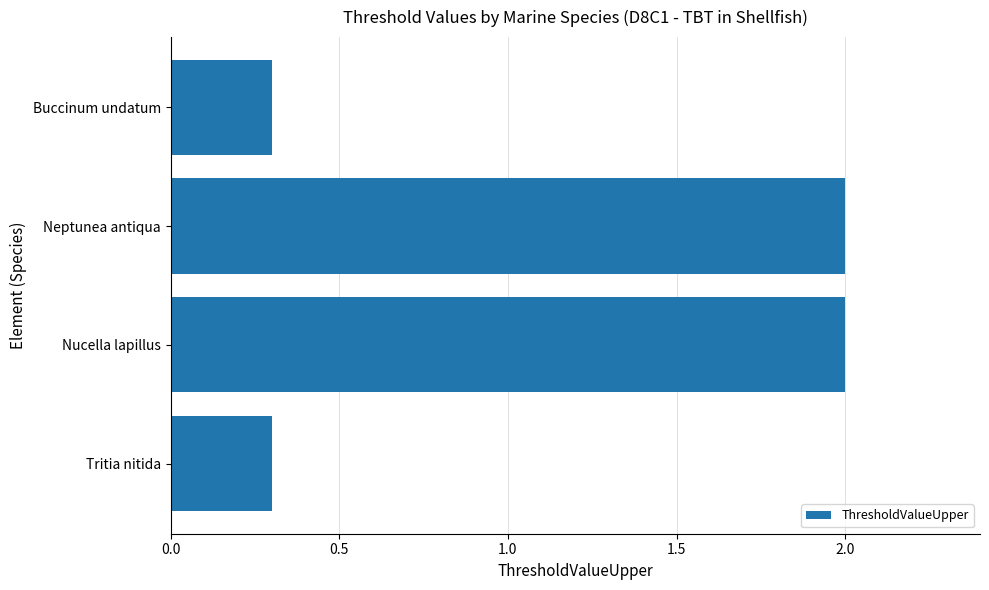

Count the number of data series in this chart.

1